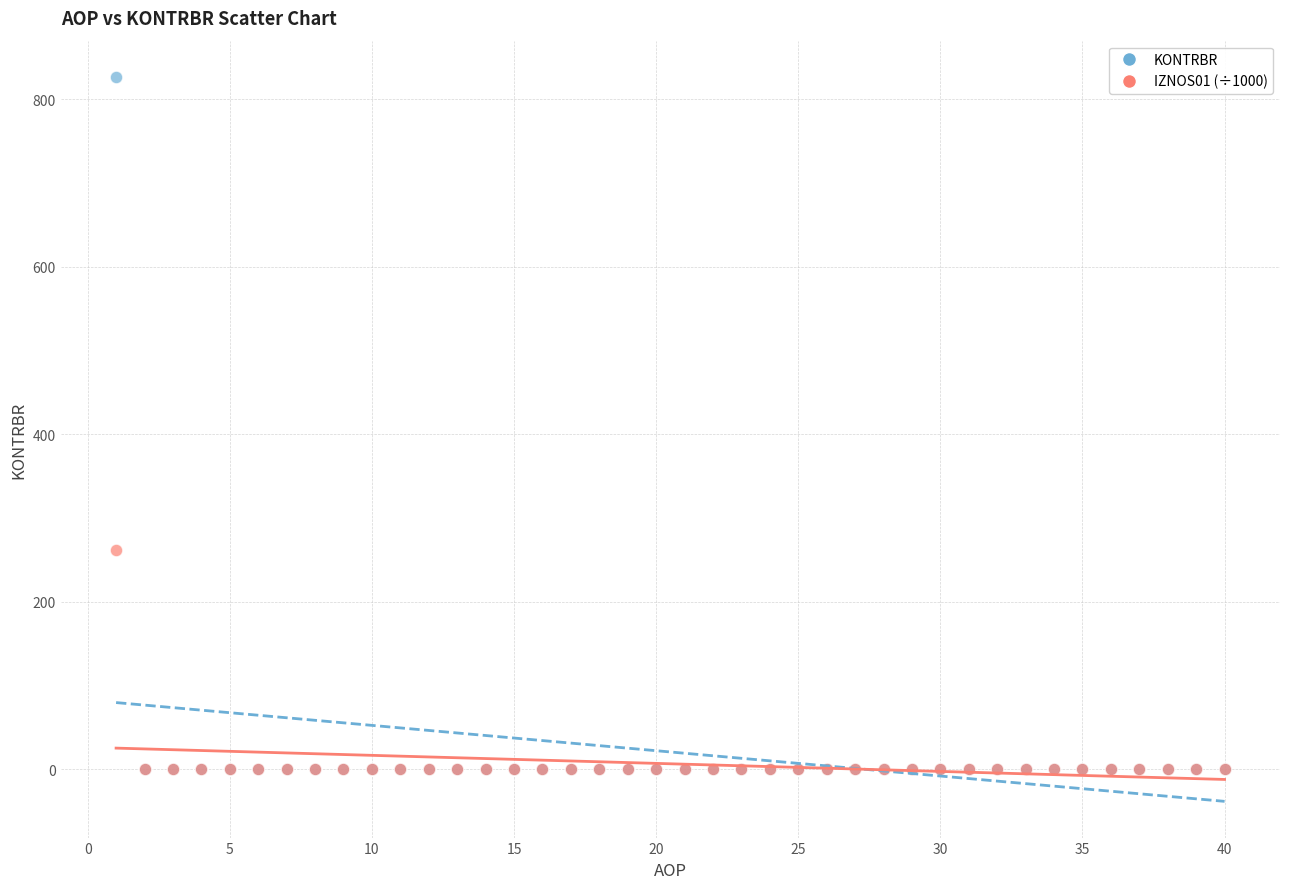

Across all series, what Y value is closest to 413?

262.2